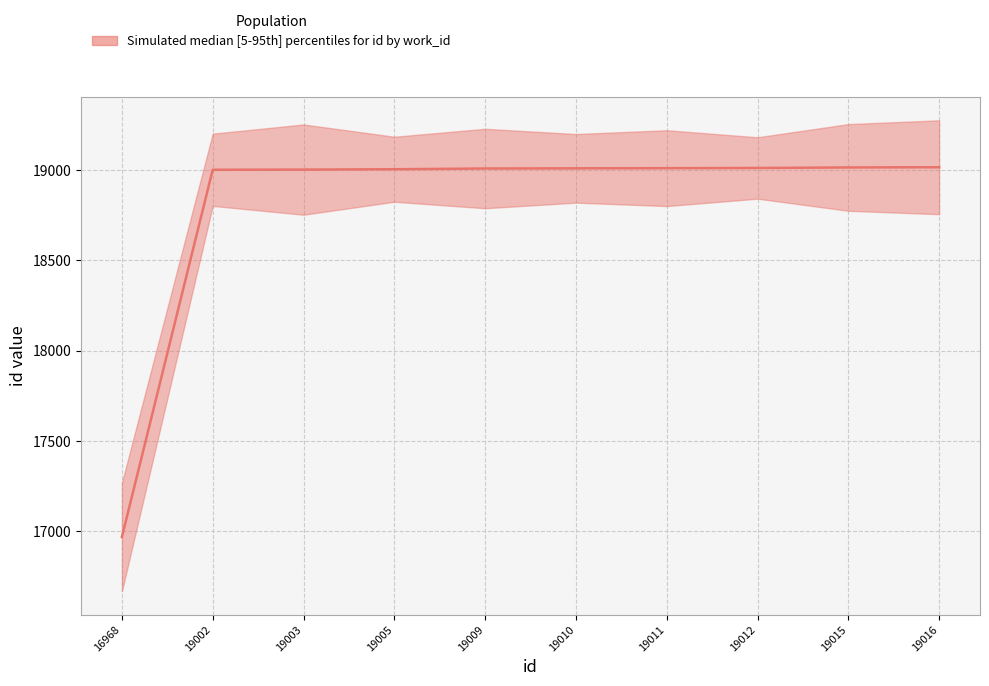

Between 19009 and 19011, which is larger?

19011